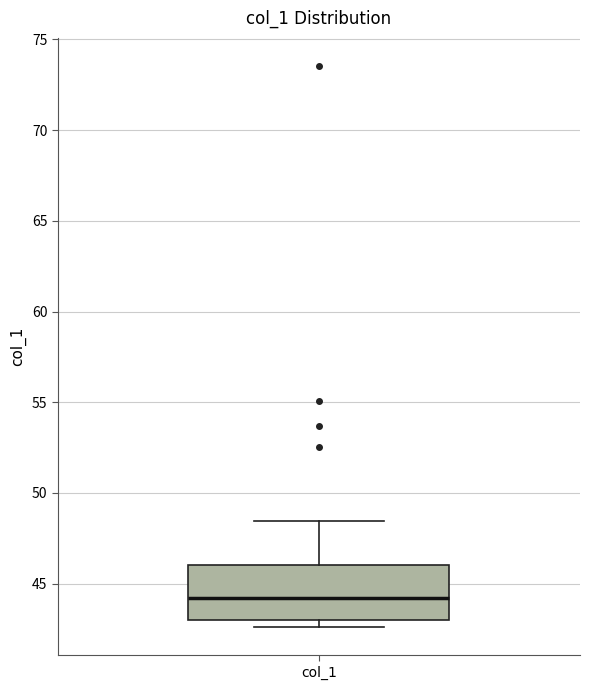

Where does the median line of the box for col_1 sit on the y-axis? The values are not printed on the chart, so give them approximately, as read against the axis.

44.0